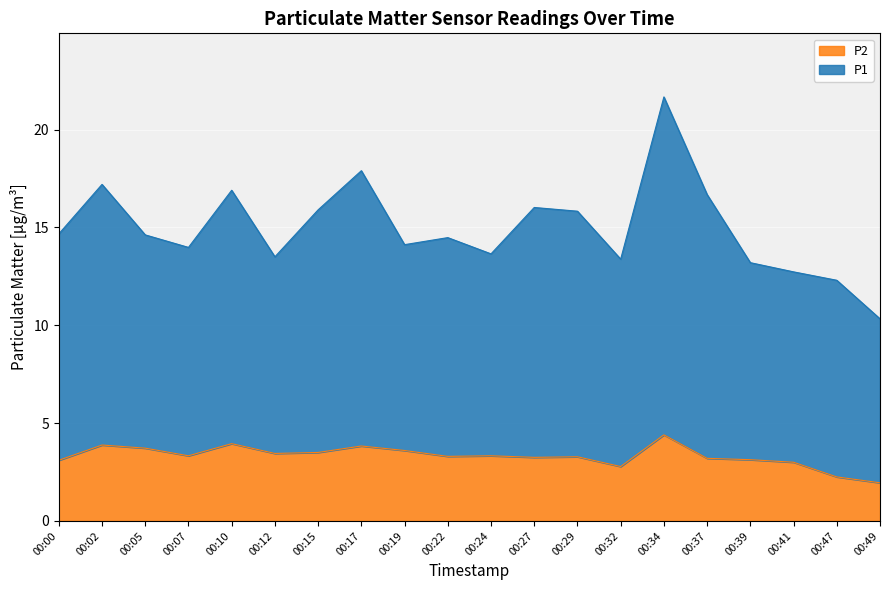

What is the difference between the maximum and second lowest values in the P1 series?

9.4